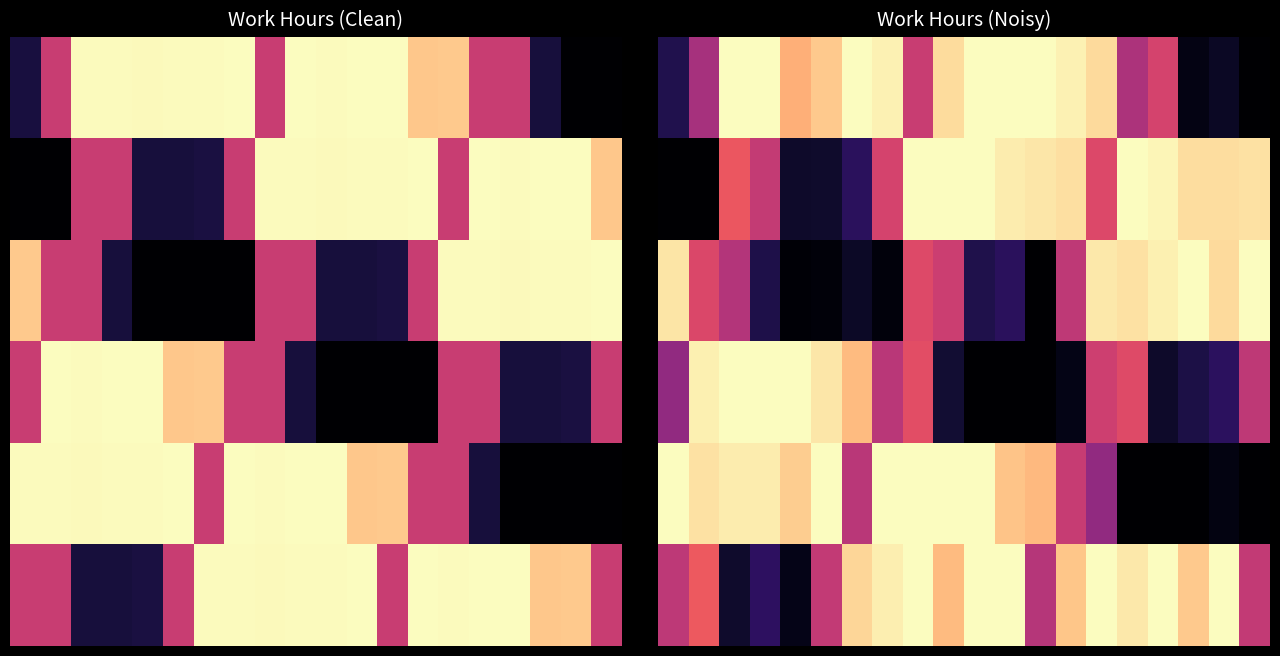

At which category does the chart reach its peak across all series?

2